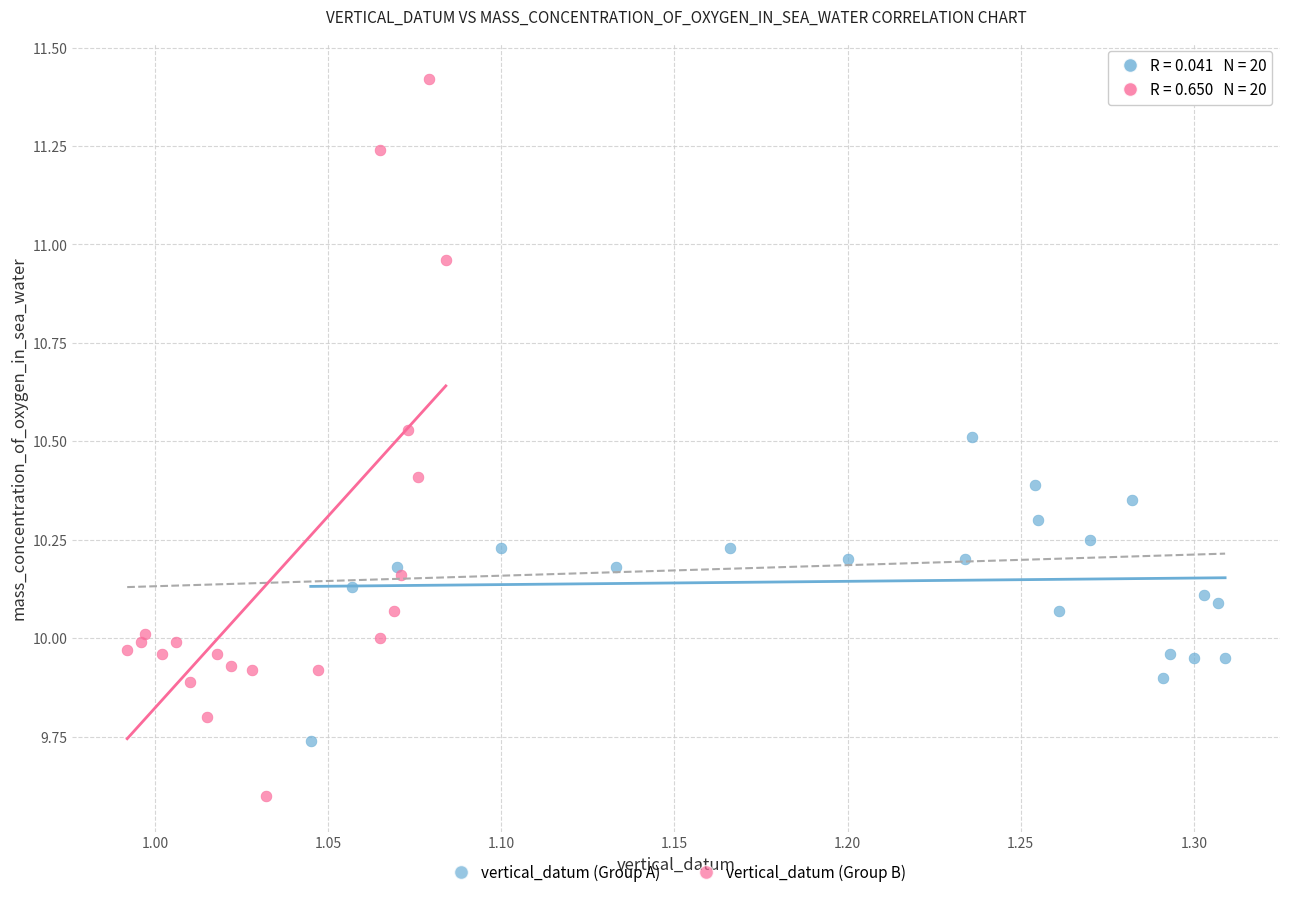

Which series contains the highest Y value?

vertical_datum (Group B)